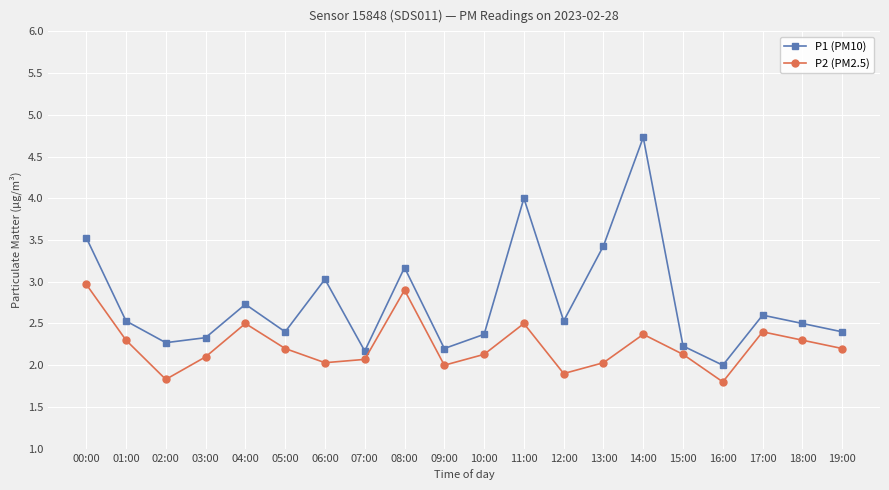

List the series in order of their overall mean, lowest first.

P2 (PM2.5), P1 (PM10)